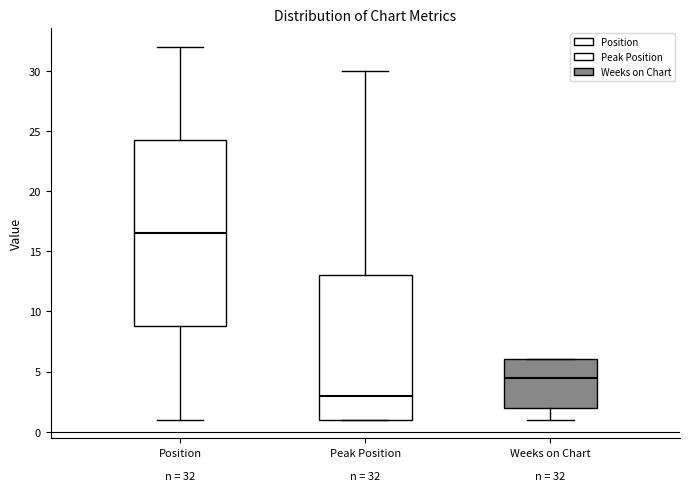

Which box is the tallest, from its lower edge to its upper edge?

Position